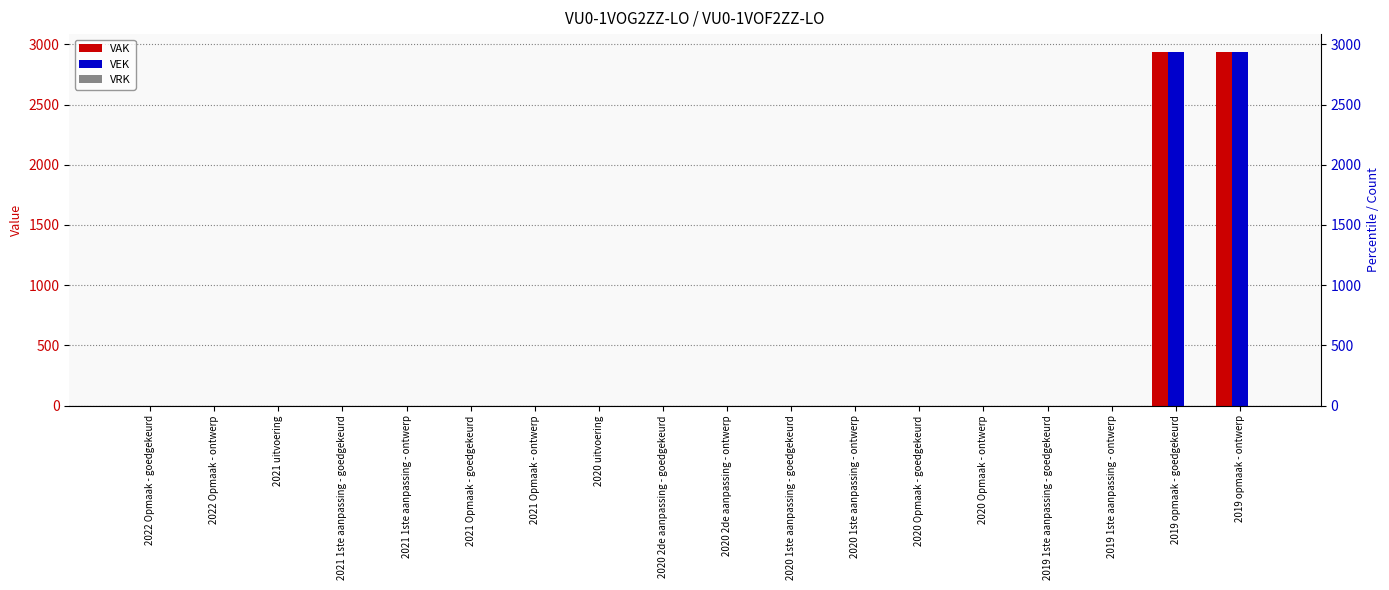

Which has a higher value, 2020 uitvoering or 2020 1ste aanpassing - goedgekeurd?

2020 uitvoering